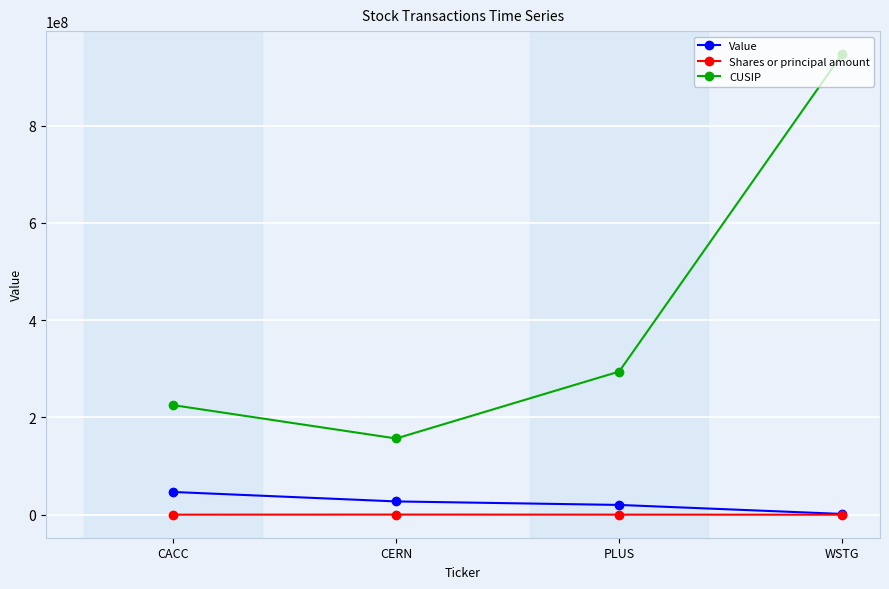

What is the difference between the Value values at PLUS and CACC?

26641000